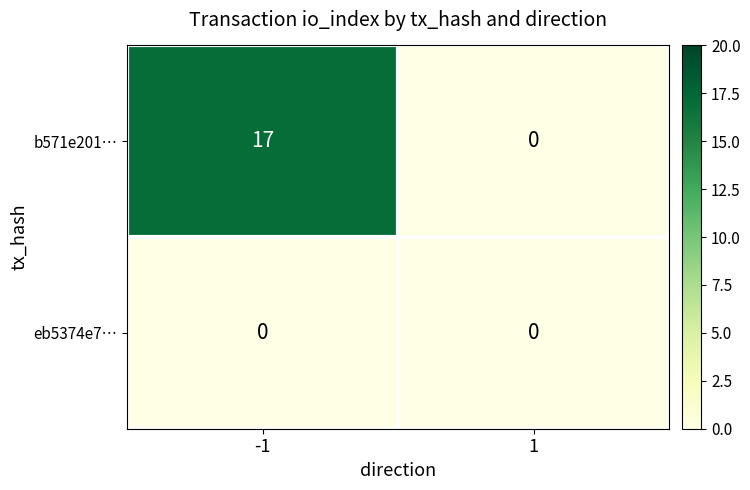

At which category is the sum across all series the highest?

-1